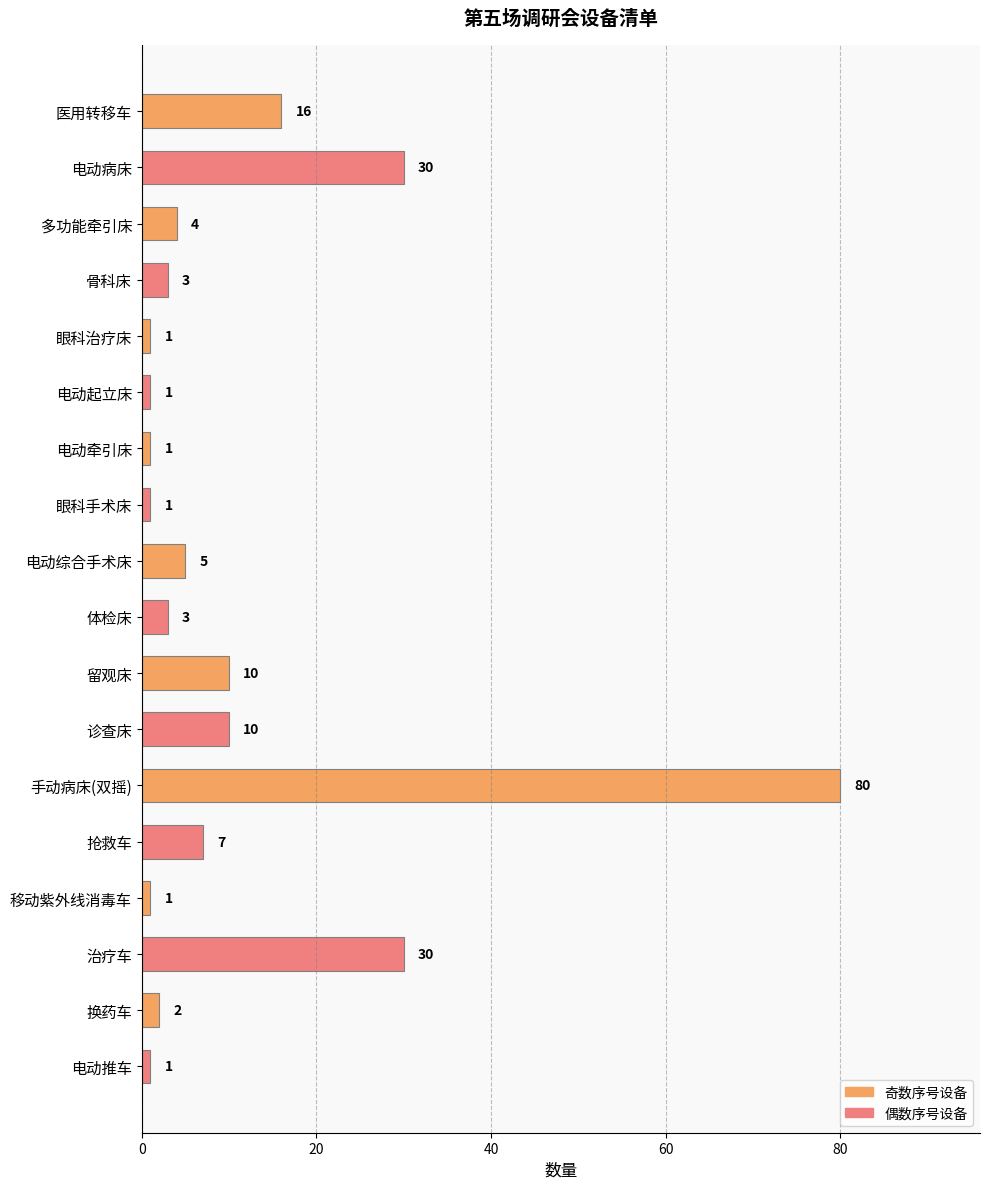

Reading bottom to top, list all the values displayed in this chart.

电动推车=1	换药车=2	治疗车=30	移动紫外线消毒车=1	抢救车=7	手动病床(双摇)=80	诊查床=10	留观床=10	体检床=3	电动综合手术床=5	眼科手术床=1	电动牵引床=1	电动起立床=1	眼科治疗床=1	骨科床=3	多功能牵引床=4	电动病床=30	医用转移车=16